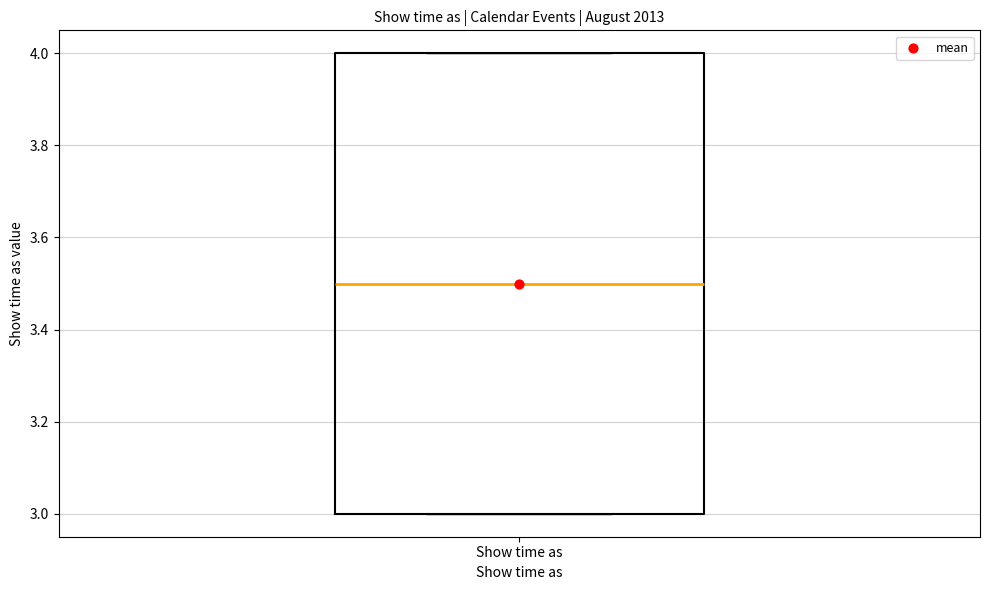

Read this box plot against the y-axis: the position of the median line, the range covered by the box, and the ends of both whiskers. The values are not printed on the chart, so give them approximately, as read against the axis.

median 3.5, box 3.0 to 4.0, whiskers 3.0 to 4.0